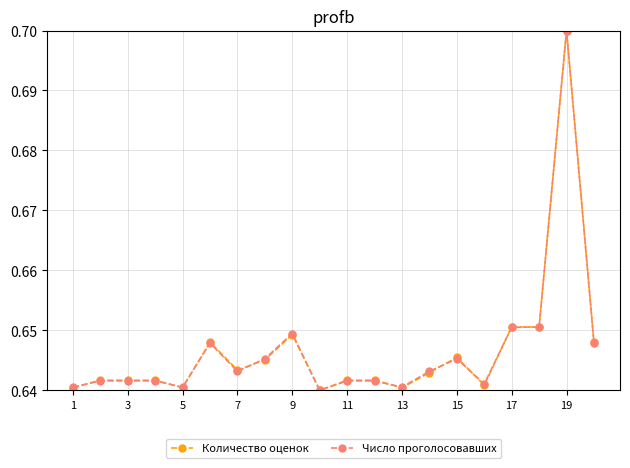

True or false: Число проголосовавших has more than 1 points higher than both neighbors.

True